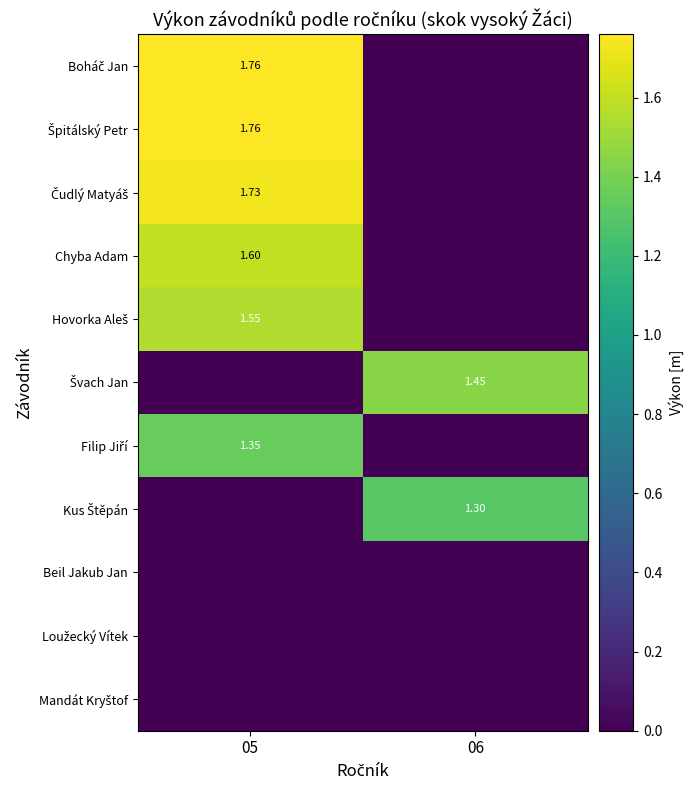

How many distinct data groups are displayed?

11